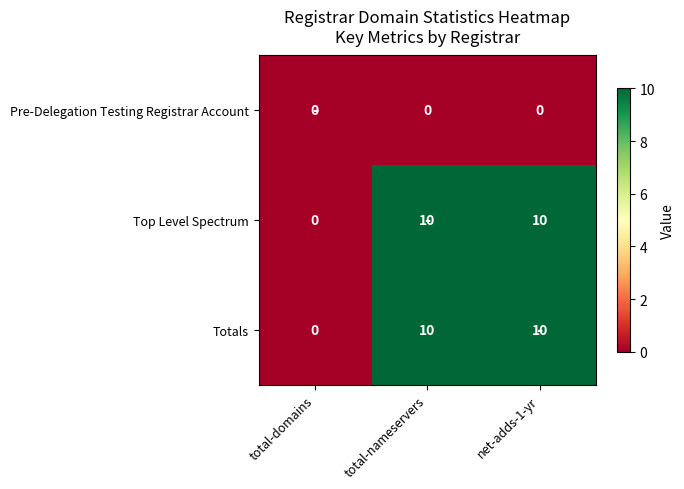

What is the total value across all series at total-nameservers?

20